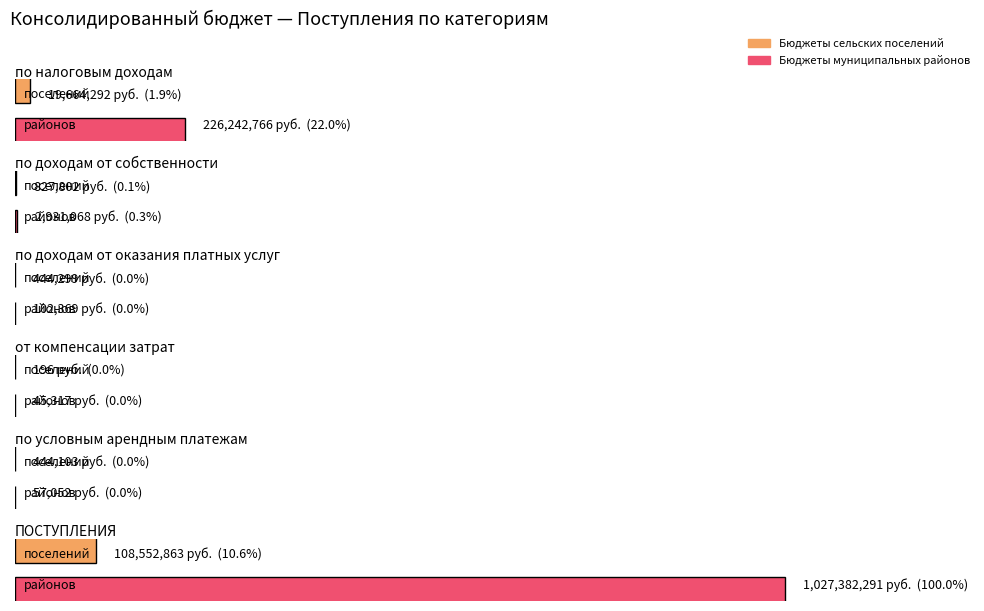

What is the total value across all series at 4?

501155.3